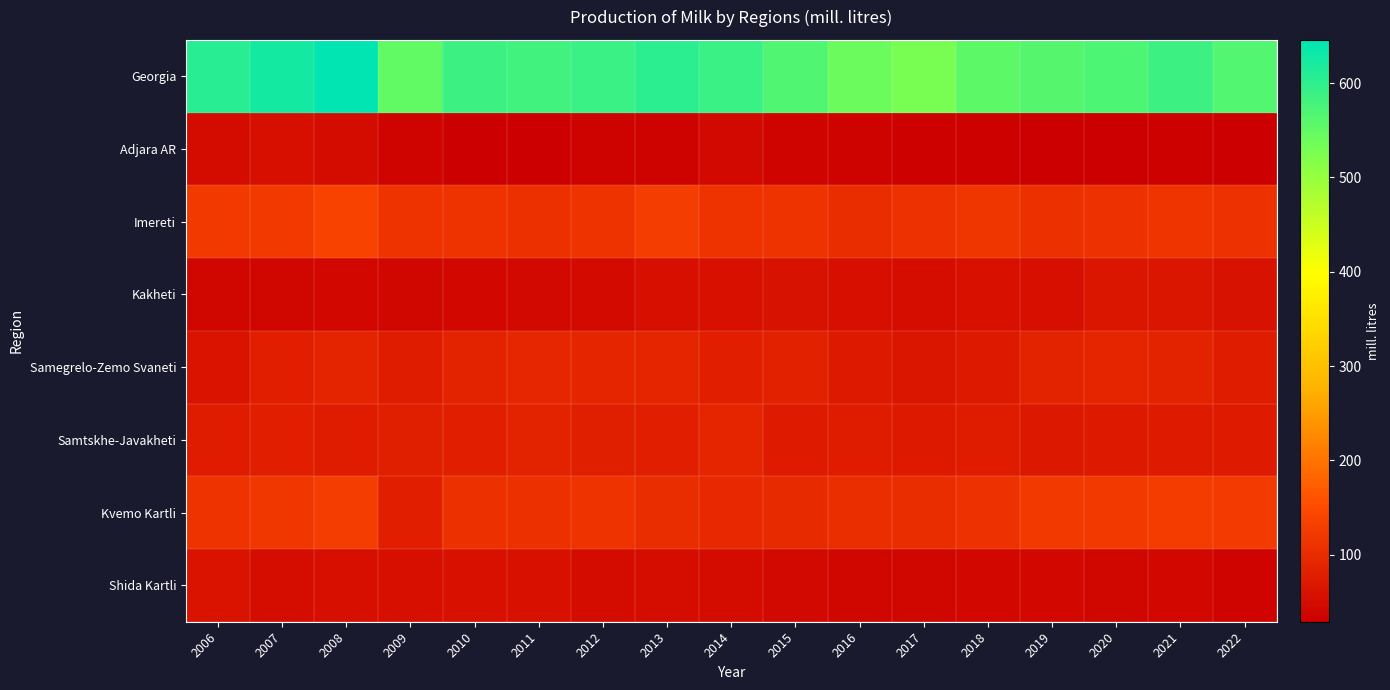

Which label corresponds to the smallest value in the chart?

2020